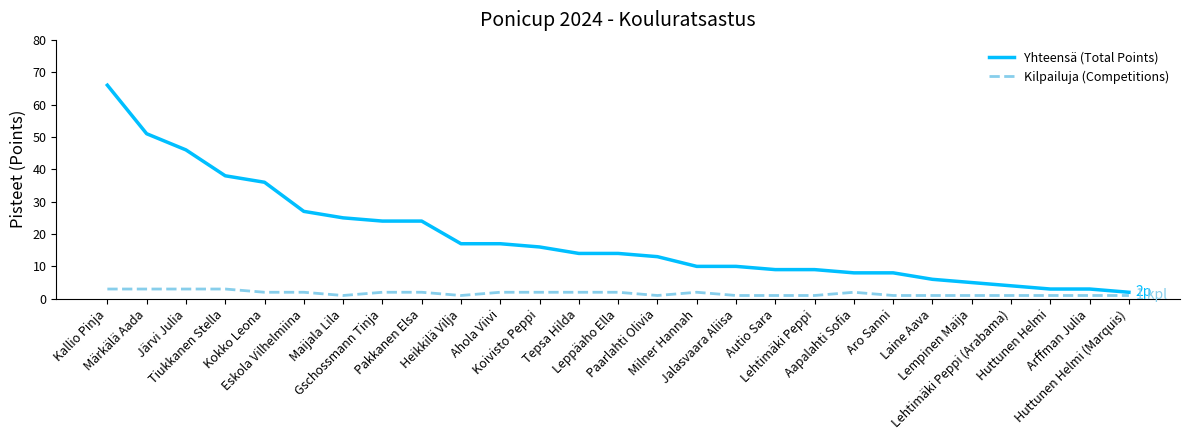

At which label does Yhteensä (Total Points) reach its minimum?

Huttunen Helmi (Marquis)